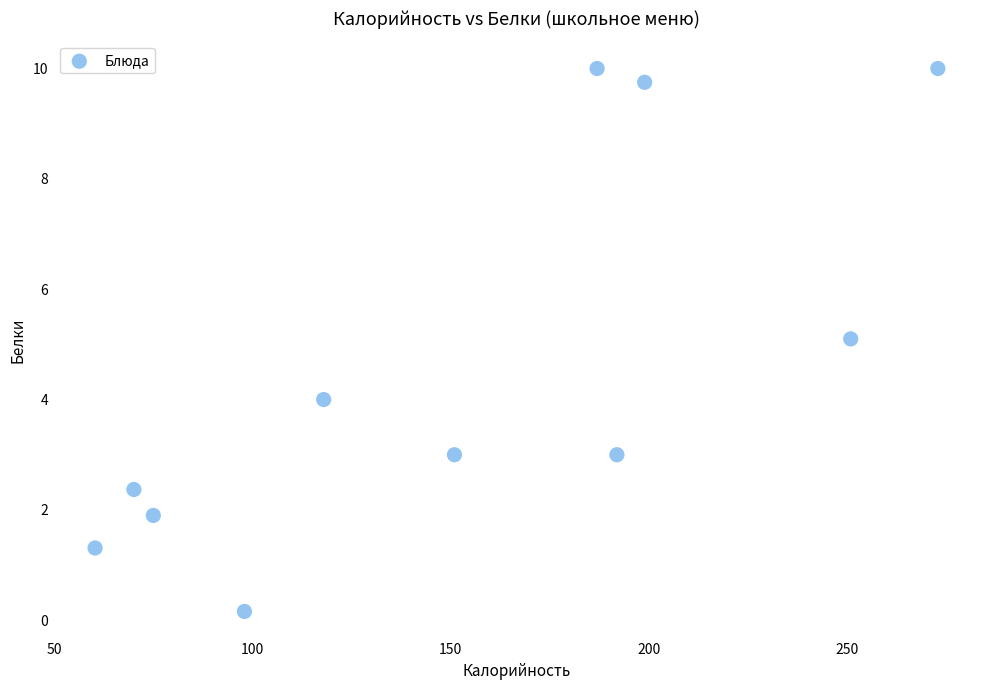

What is the average Y value?

4.6